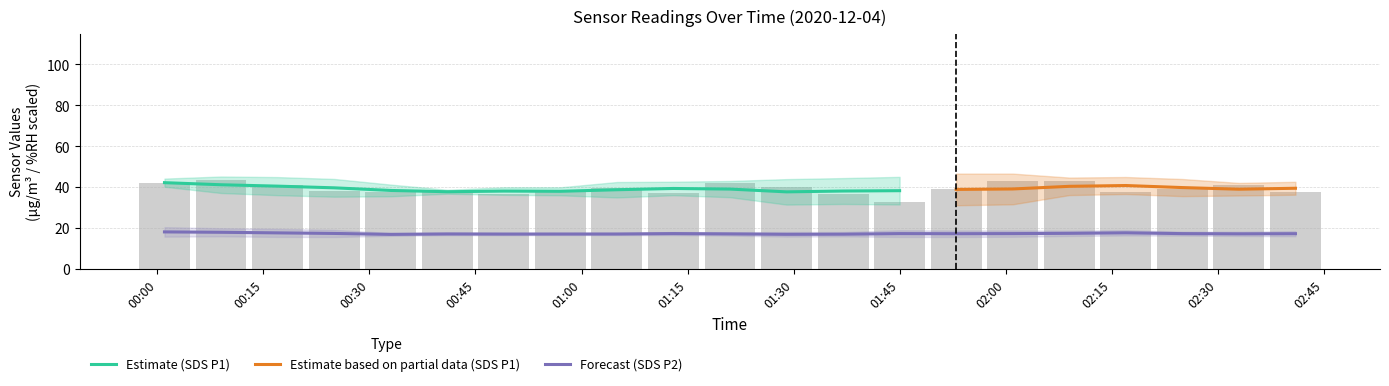

Does the chart contain any negative values?

No